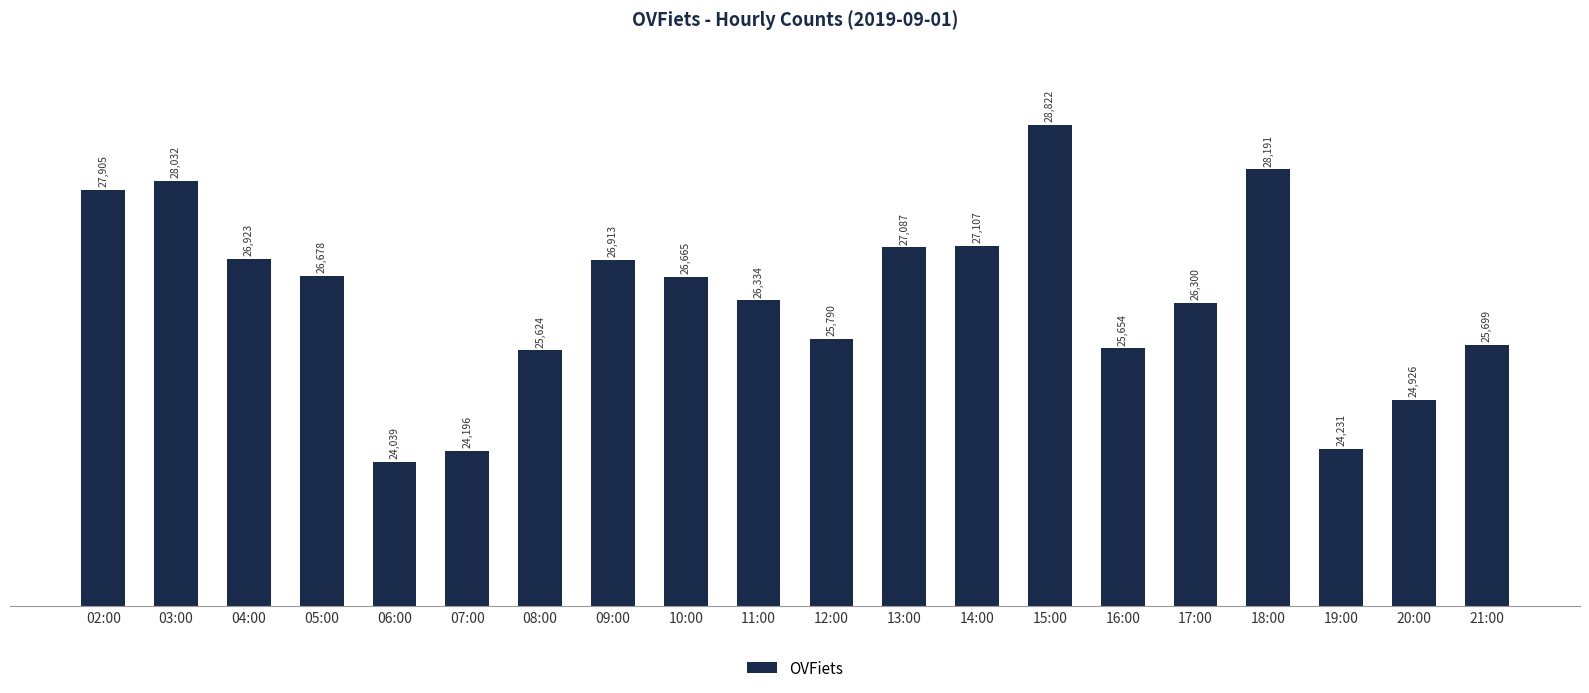

Are the bars horizontal?

No